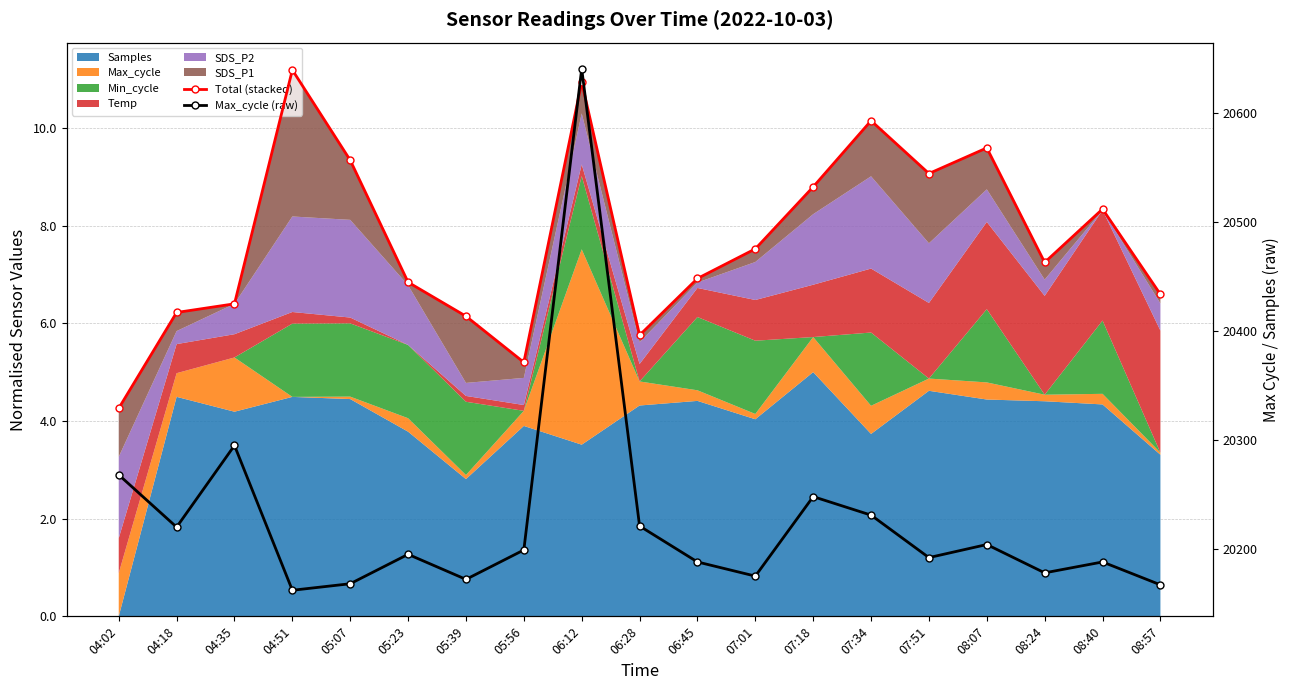

What is the label of the 11th point from the left?

06:45